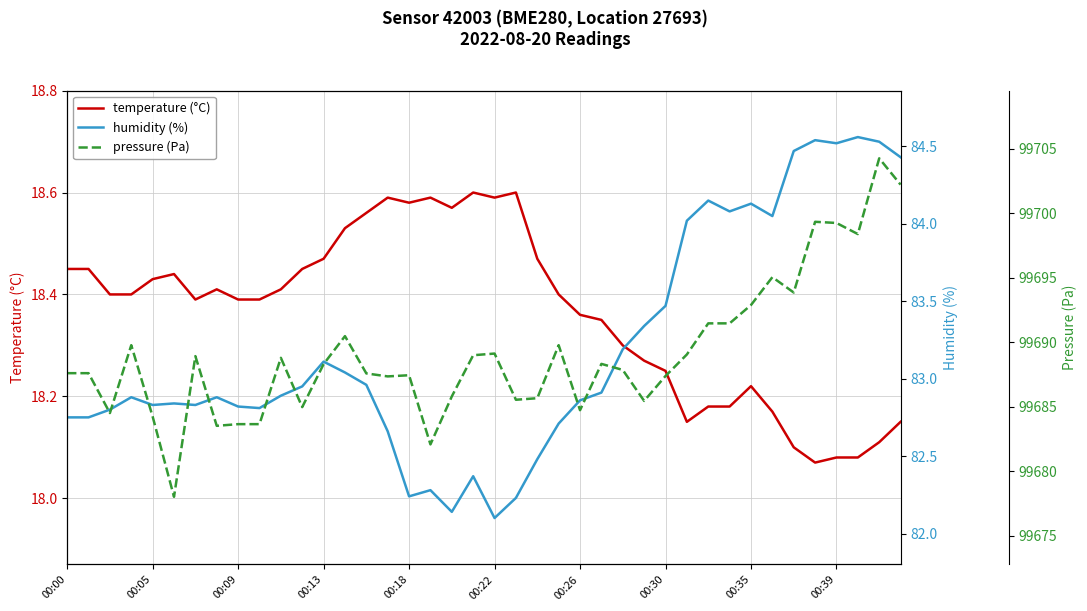

The temperature (°C) series shows 28.4 at 00:35. True or false?

False